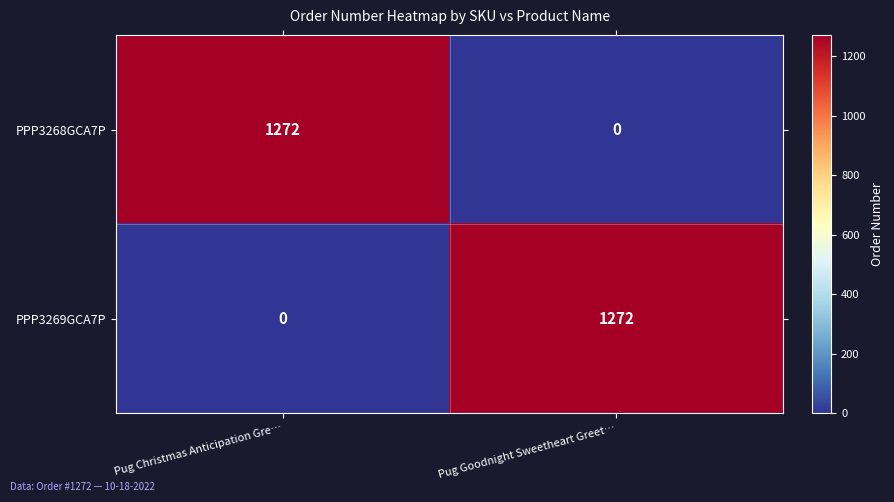

True or false: PPP3268GCA7P has a value of -533 at Pug Goodnight Sweetheart Greet….

False